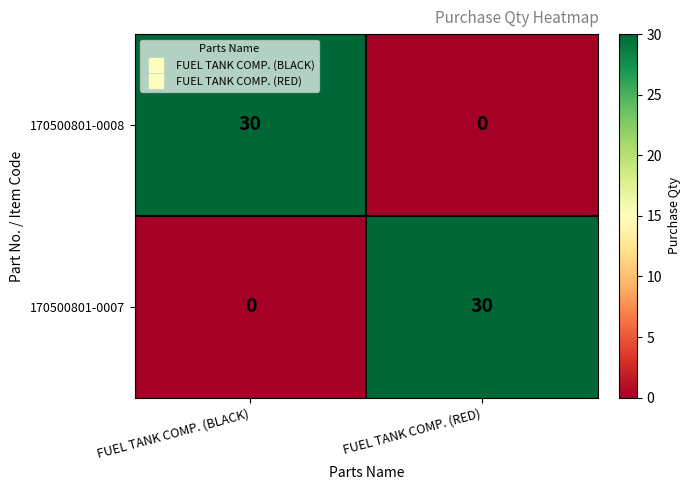

What is the total value across all series at FUEL TANK COMP. (BLACK)?

30